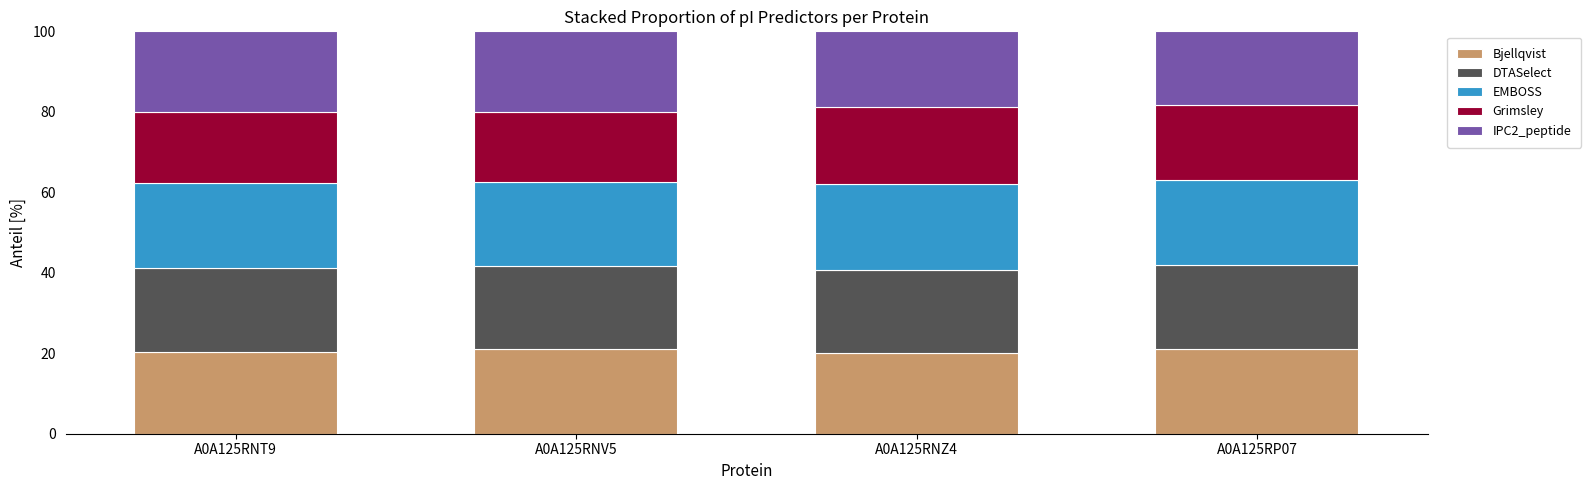

Is it true that Bjellqvist equals 37.5 at A0A125RNV5?

False